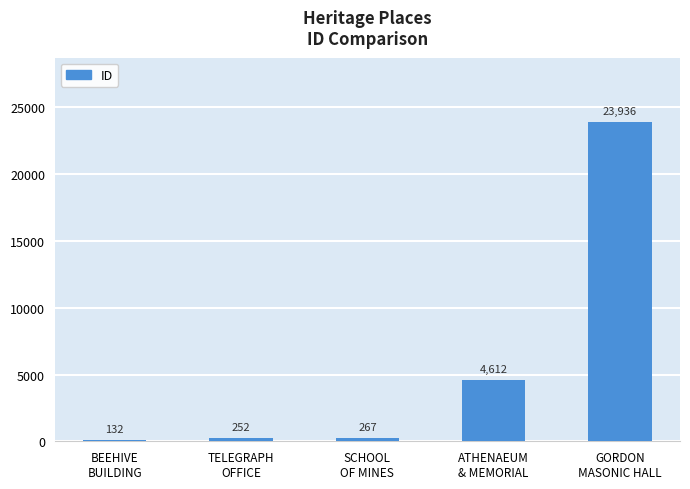

Is it true that the value at ATHENAEUM
& MEMORIAL is 7910?

False